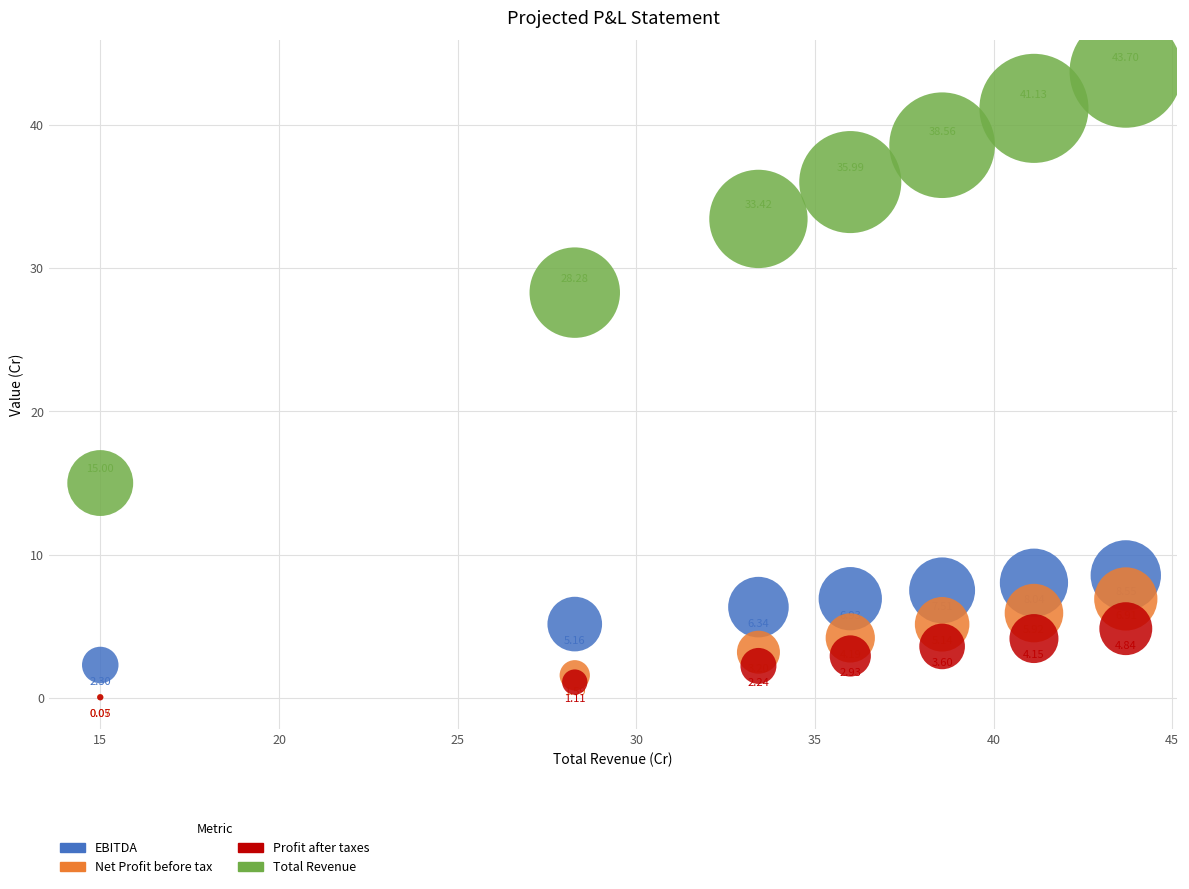

What are all the series names shown in the legend?

EBITDA, Net Profit before tax, Profit after taxes, Total Revenue